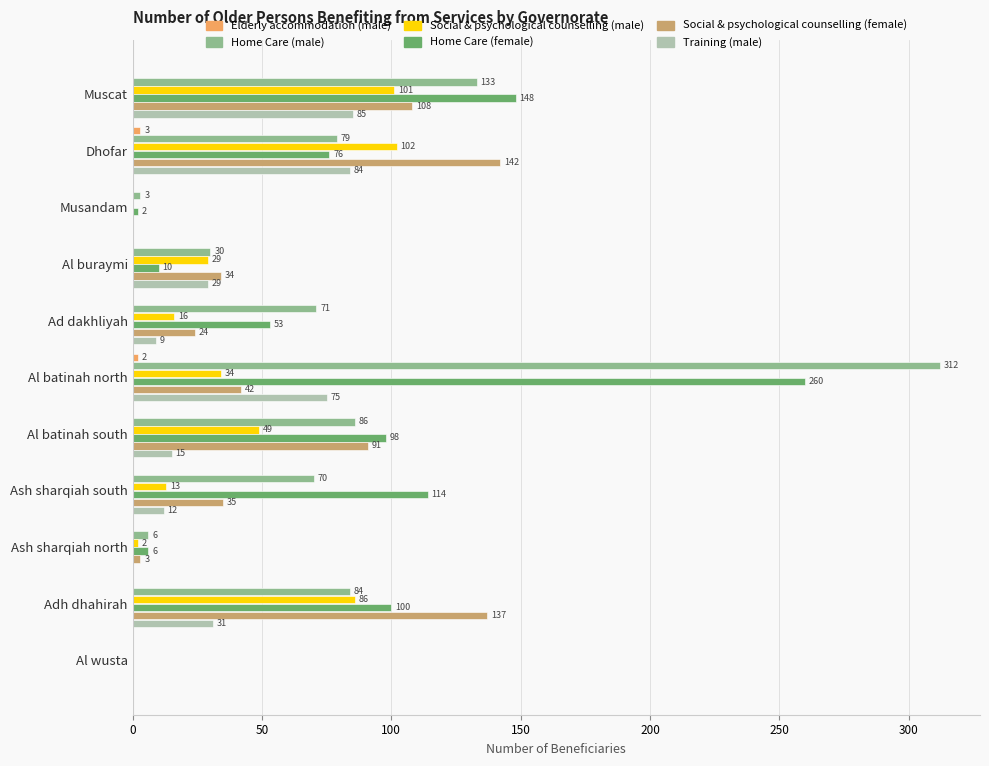

What value does the Home Care (male) series have at Muscat?

133